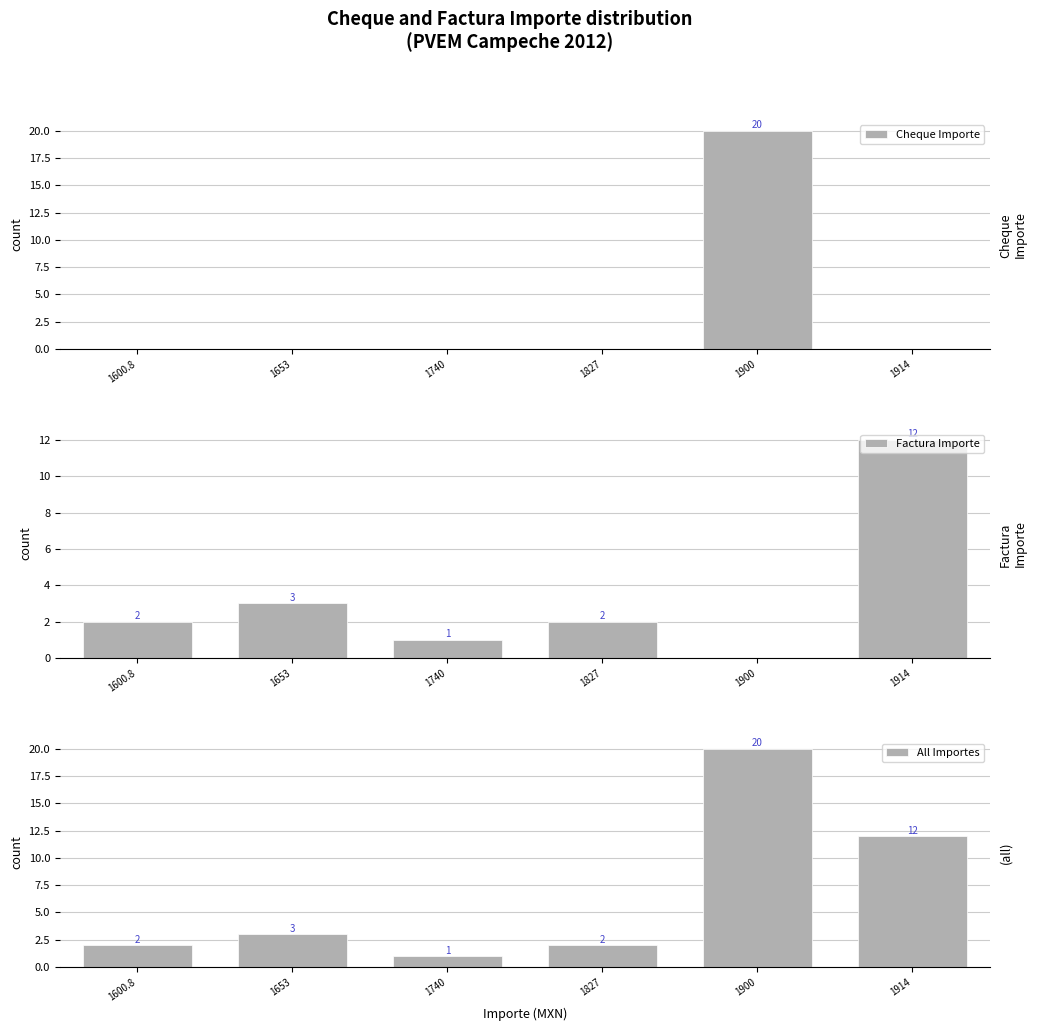

What is the difference between the maximum and second lowest values in the All Importes series?

18